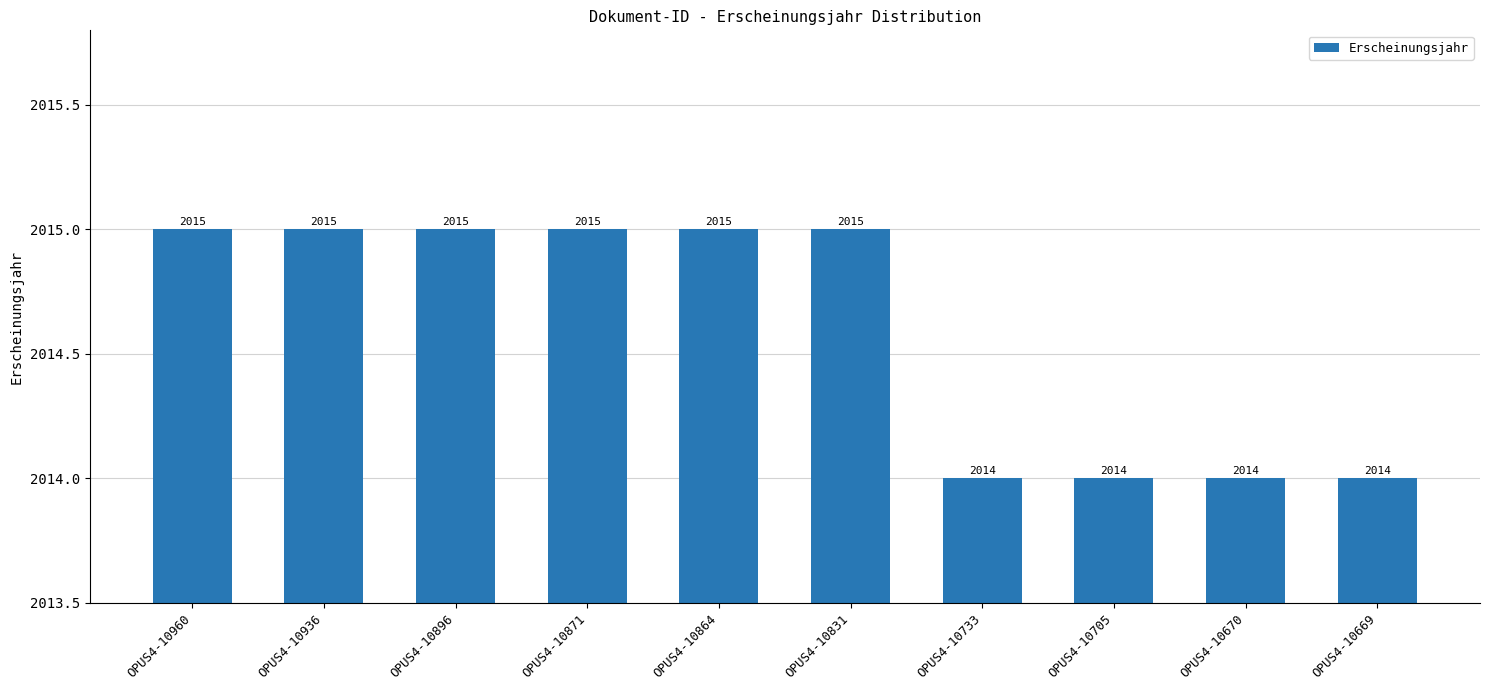

Which has a higher value, OPUS4-10705 or OPUS4-10871?

OPUS4-10871